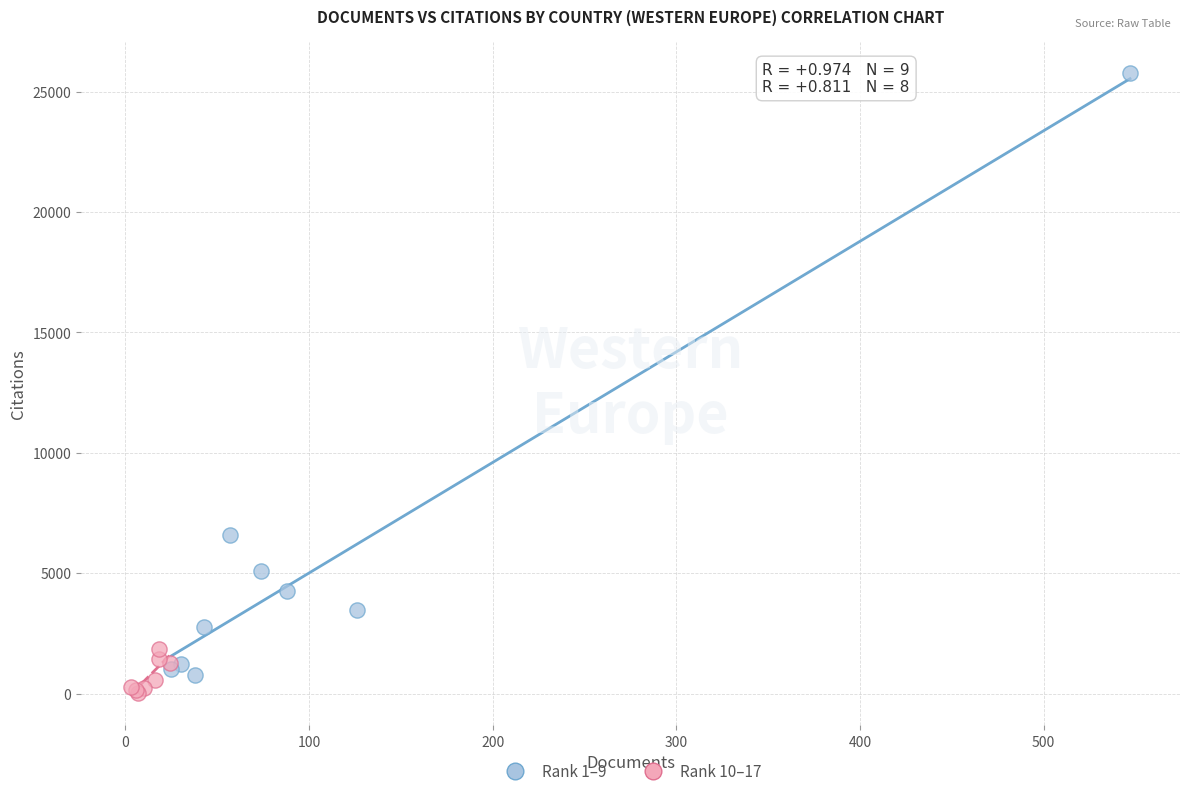

Which series contains the highest Y value?

Rank 1–9